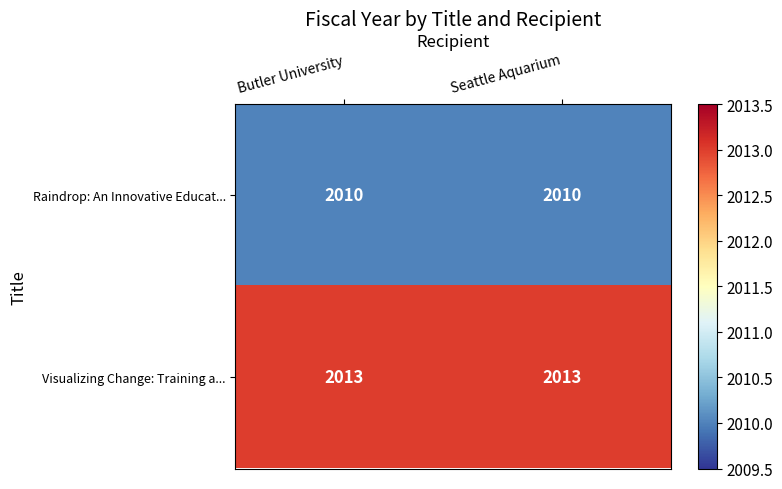

How many series are shown in this chart?

2